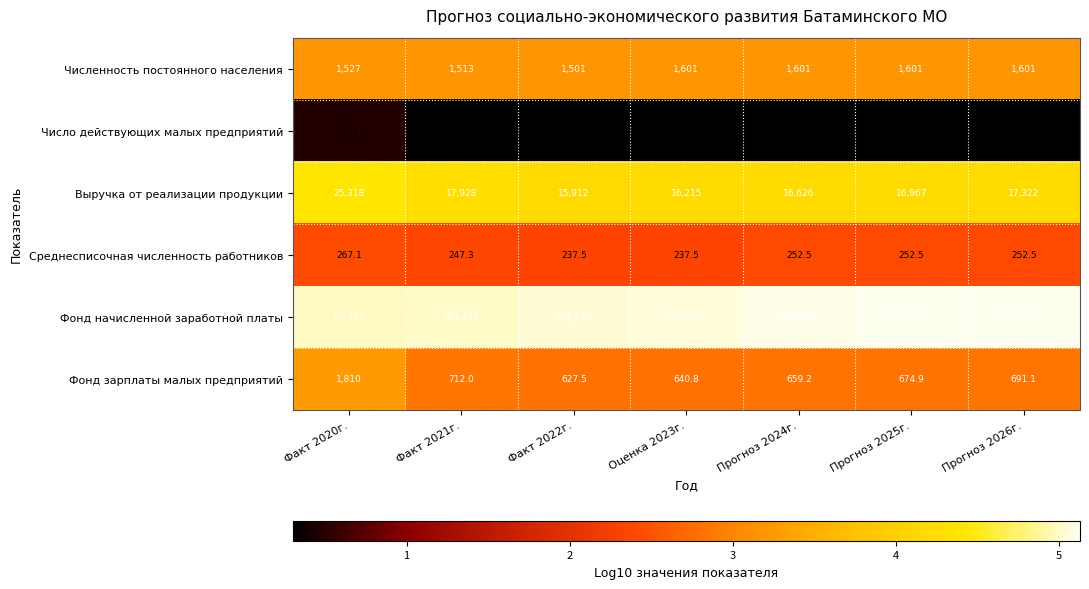

Count the Численность постоянного населения values in the range 1513 to 1601.

6